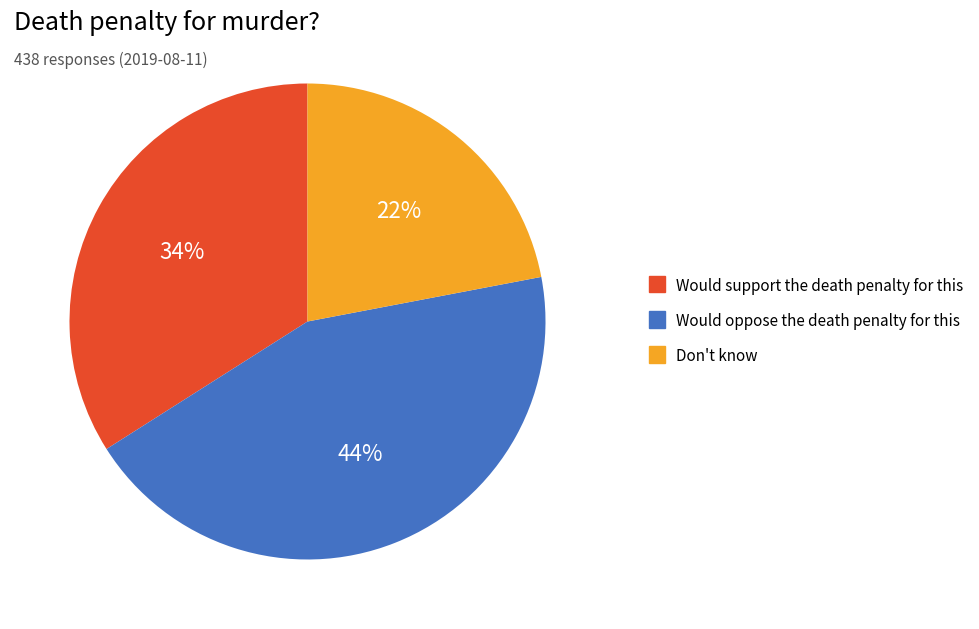

Count the number of slices in the pie.

3